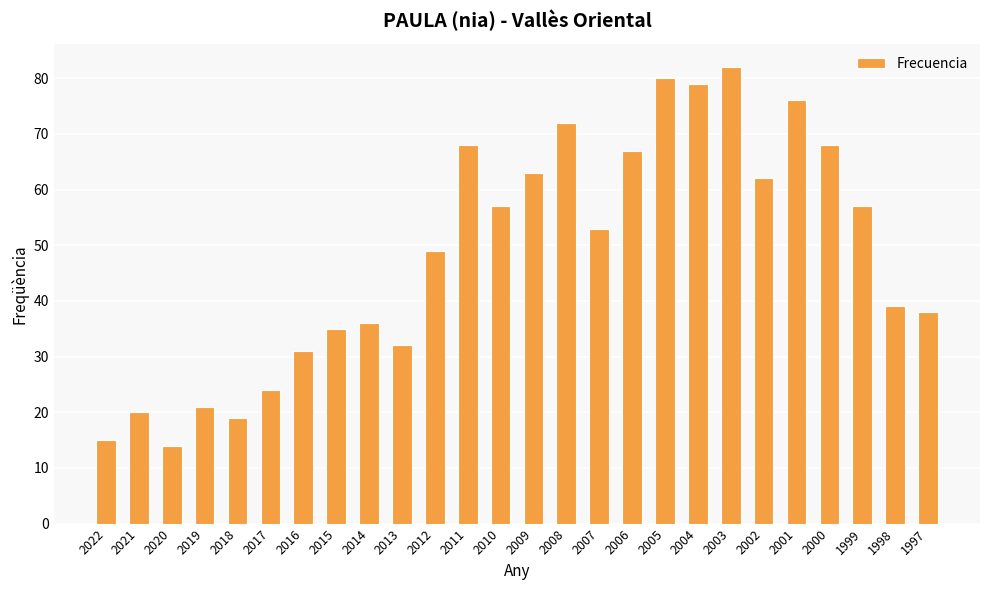

How many values are below 53?

13